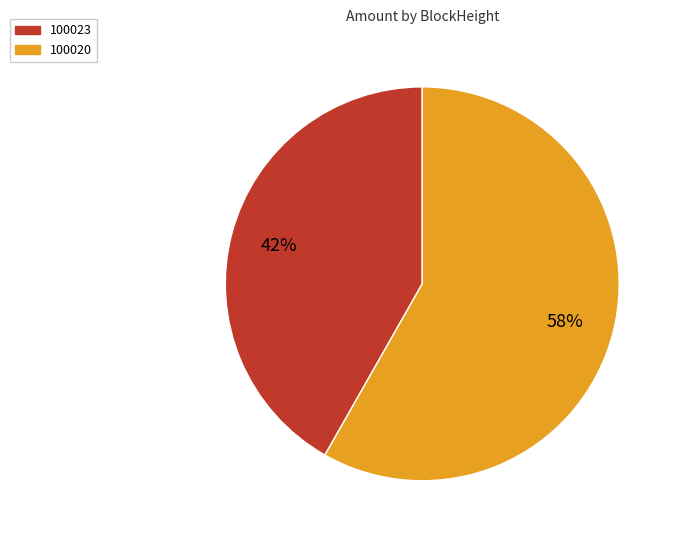

Rank the categories by value from highest to lowest.

100020, 100023